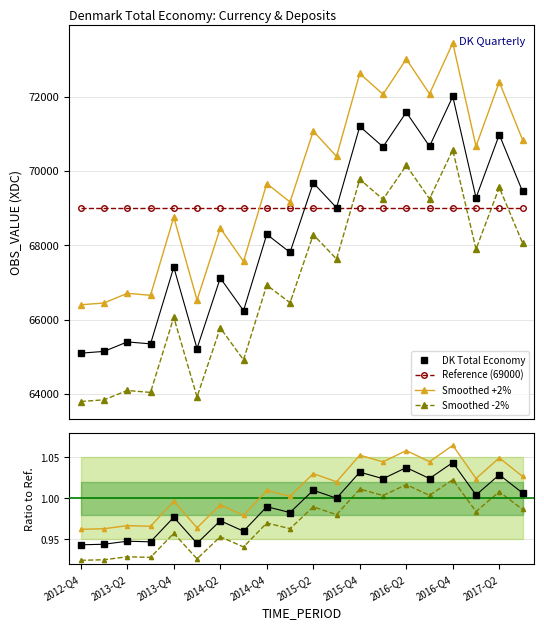

True or false: there are more than 0 points higher than both neighbors.

True